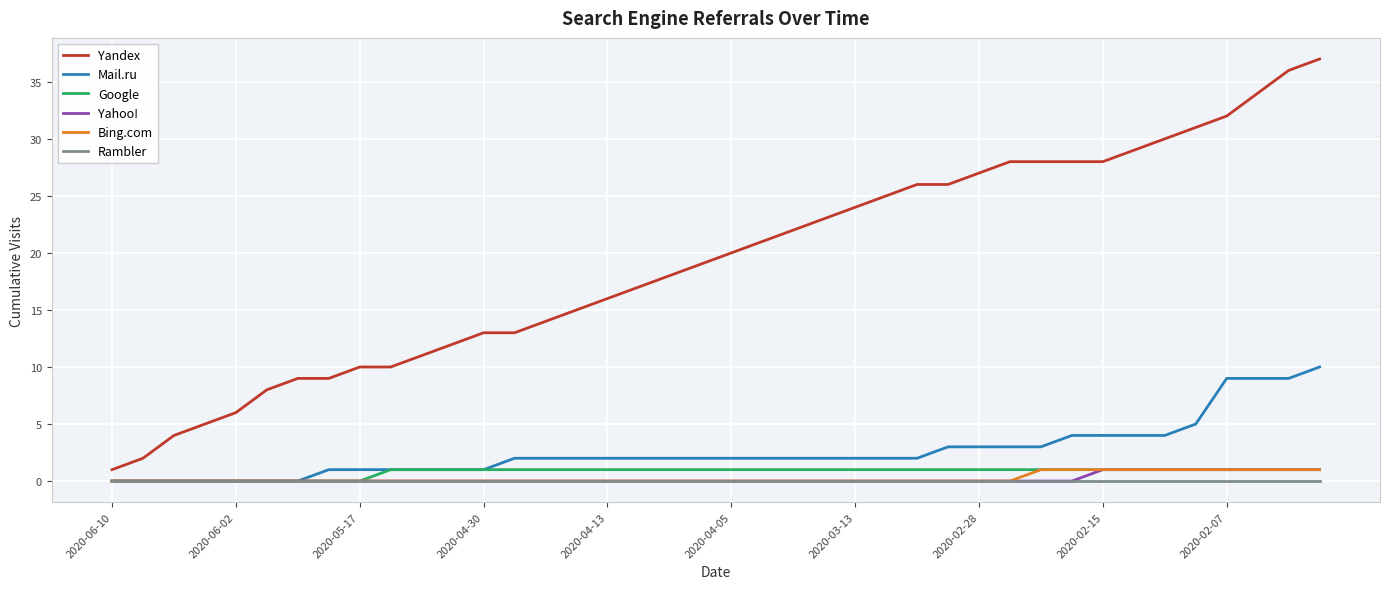

Which series has the widest spread of values?

Yandex